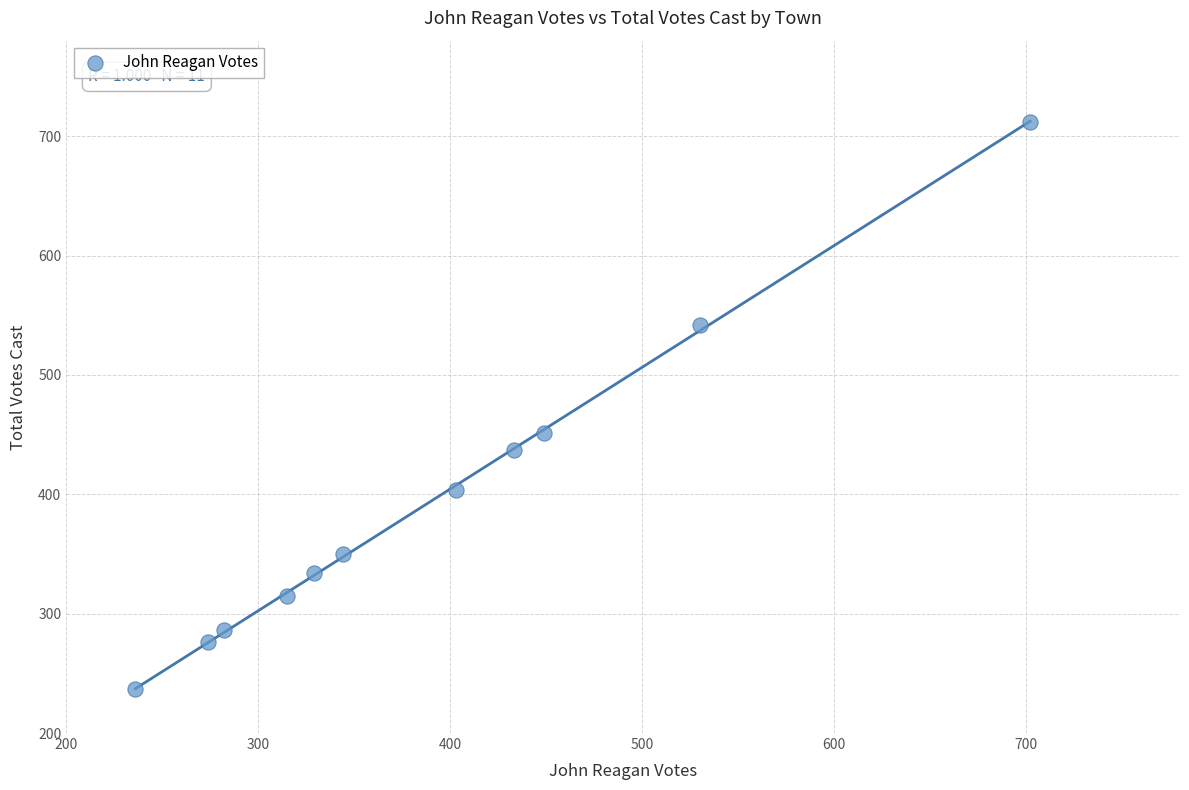

What Y value in the scatter plot is closest to 474?

451